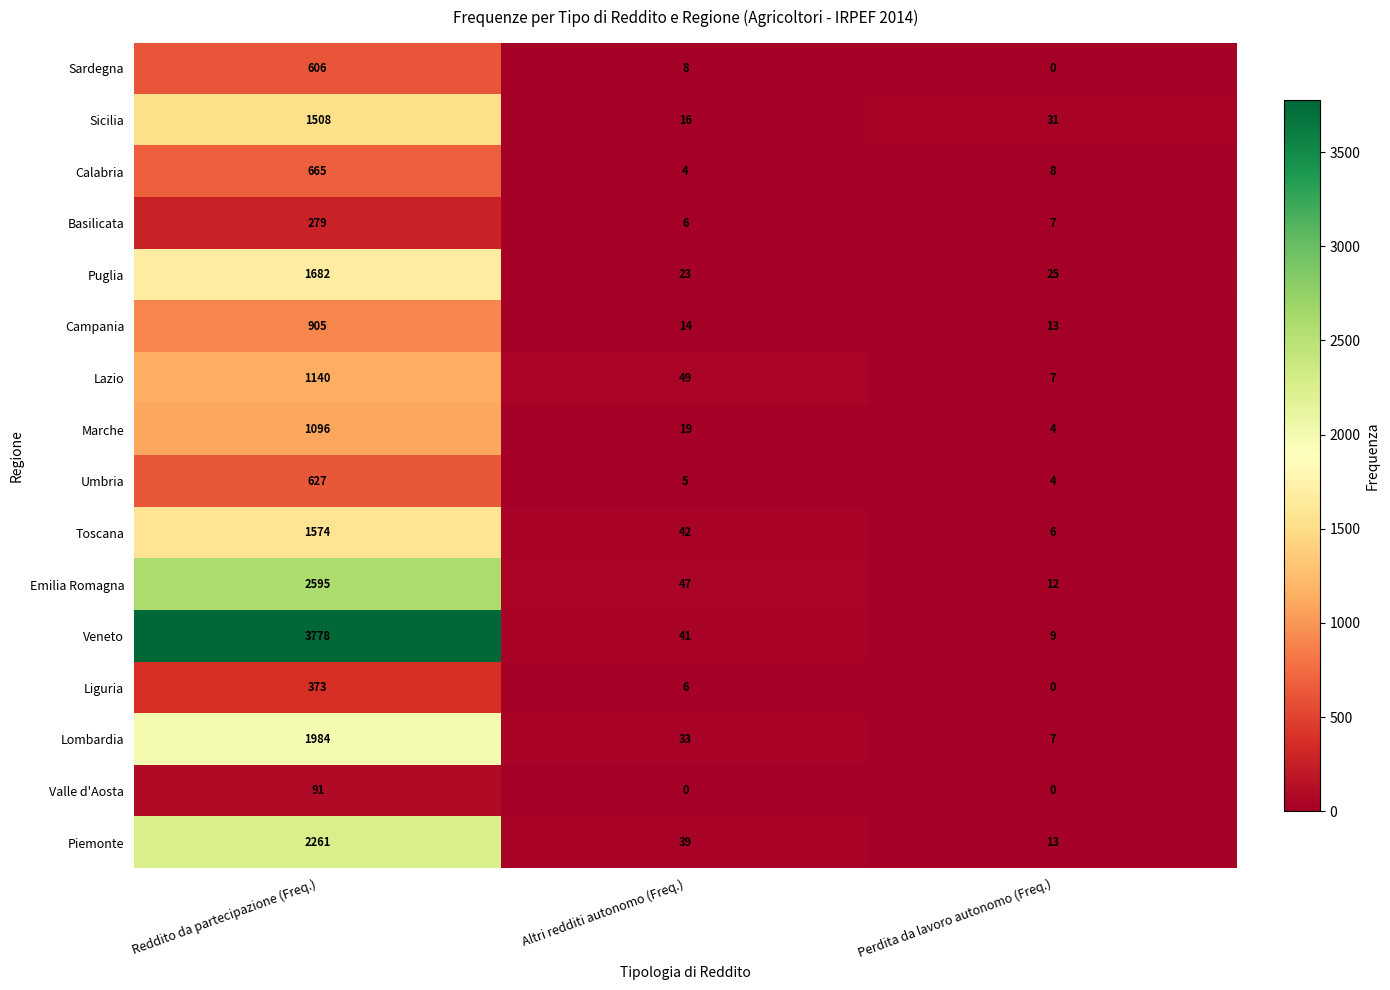

Where does the Marche series first go above 19?

Reddito da partecipazione (Freq.)